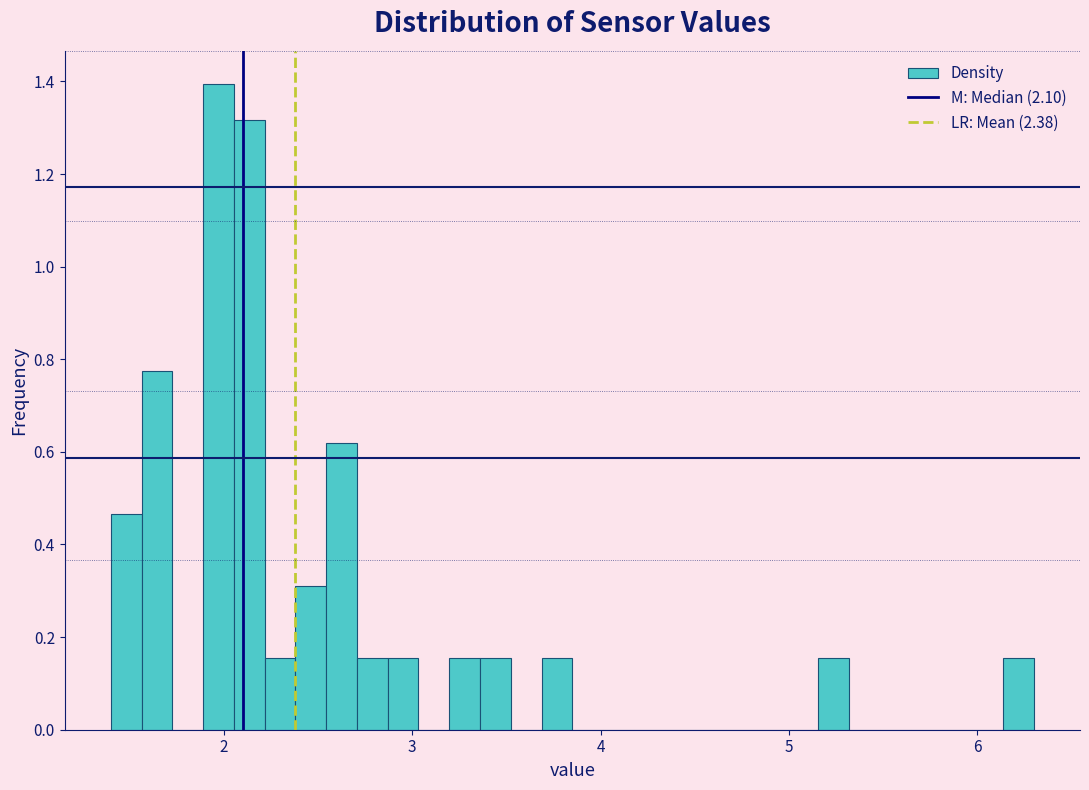

Around what value on the x-axis is the tallest bar? Give the approximate position of its centre, as read against the axis.

2.0